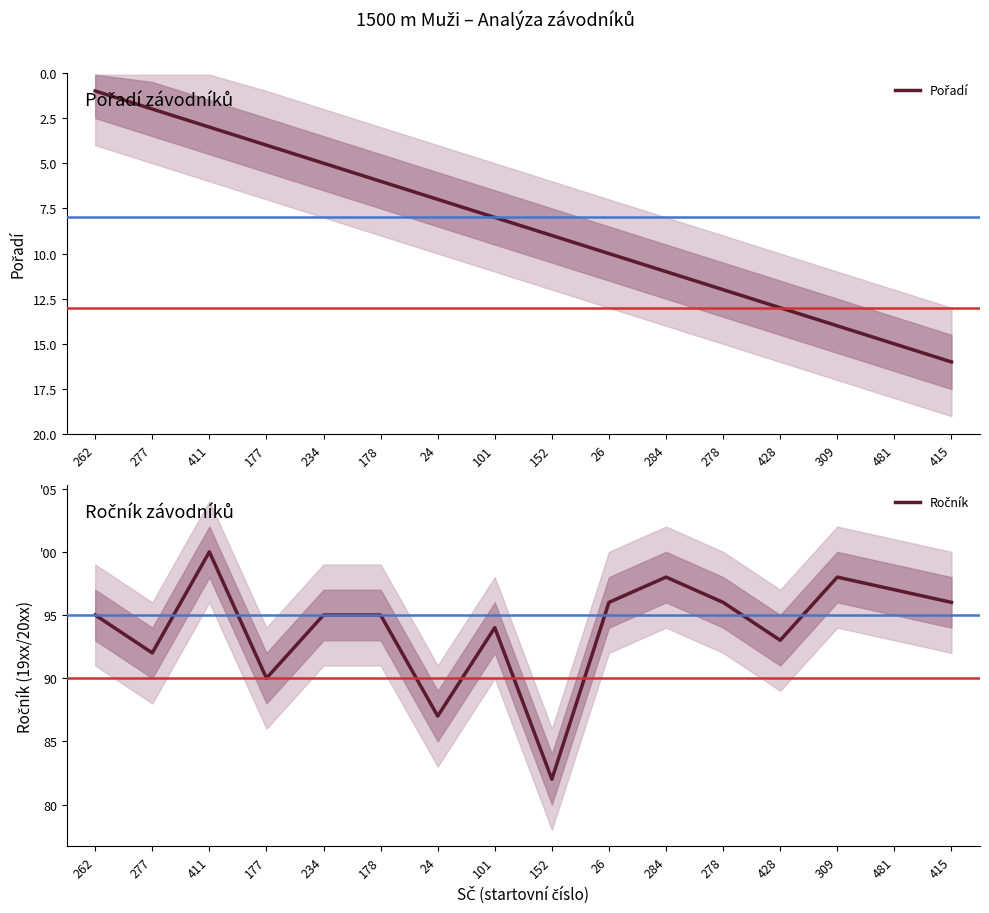

True or false: Pořadí has more than 1 interior local peaks.

False